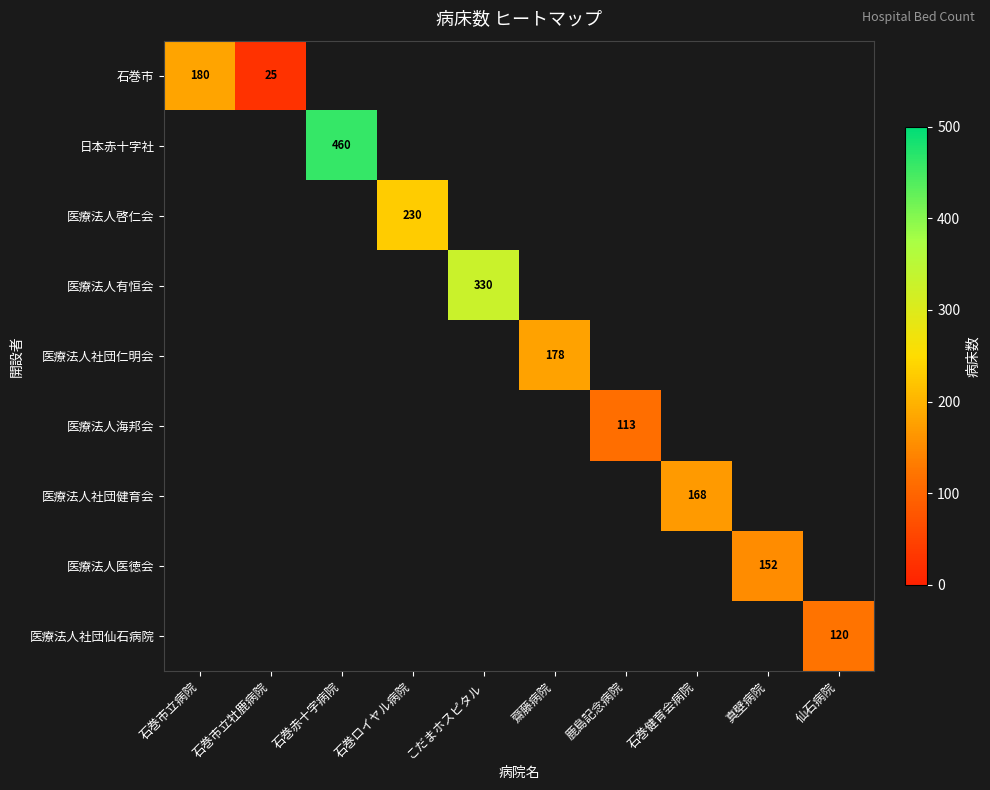

What is the highest value of the row_0 series?

180.0